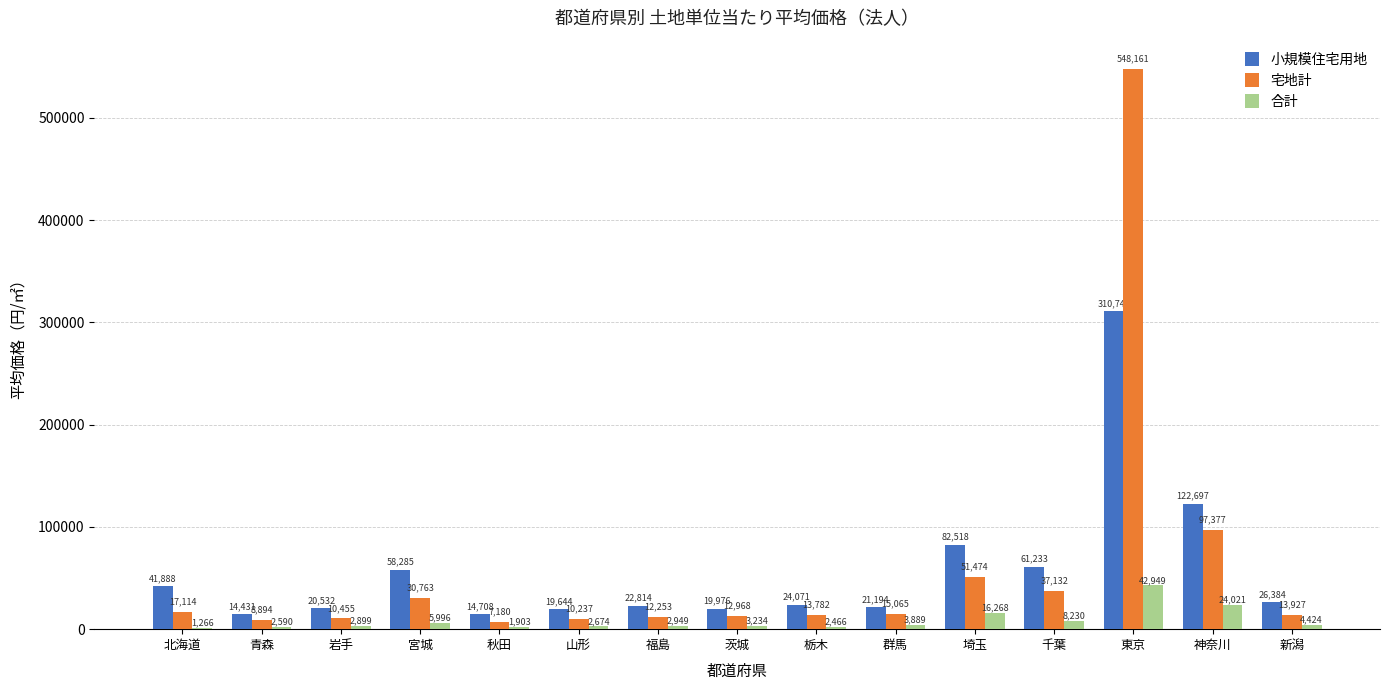

Which series changed the most between 秋田 and 群馬?

宅地計